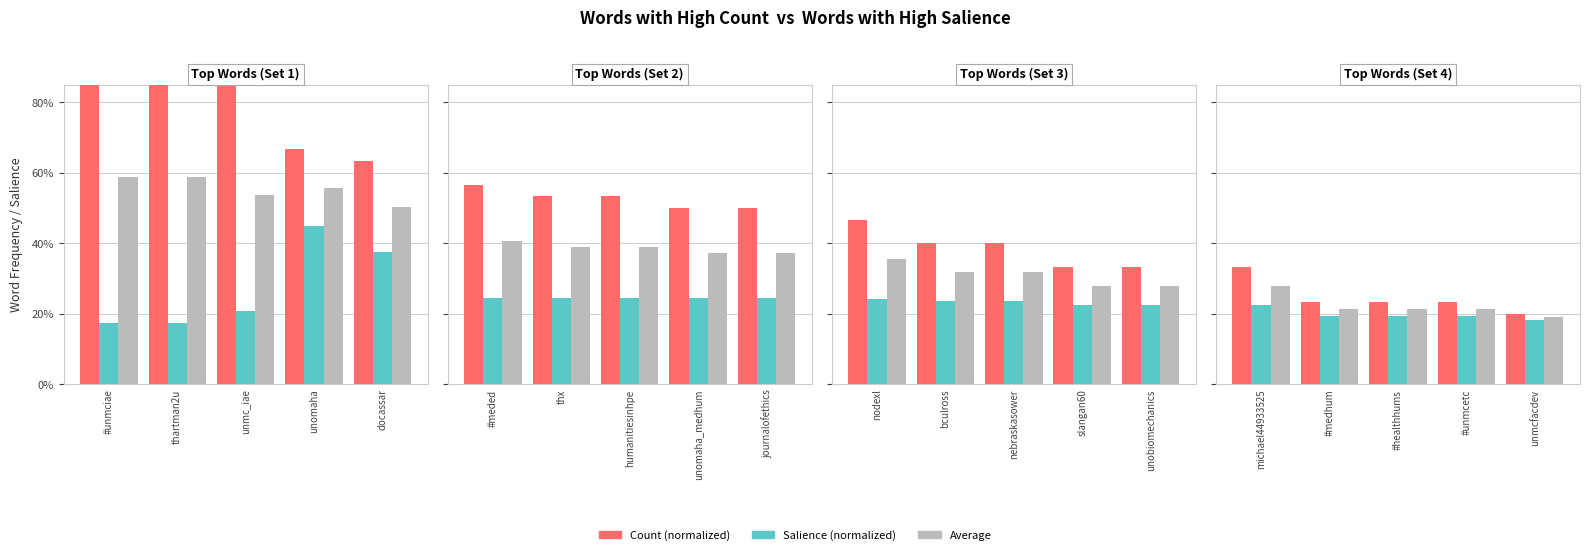

Does the chart contain any negative values?

No